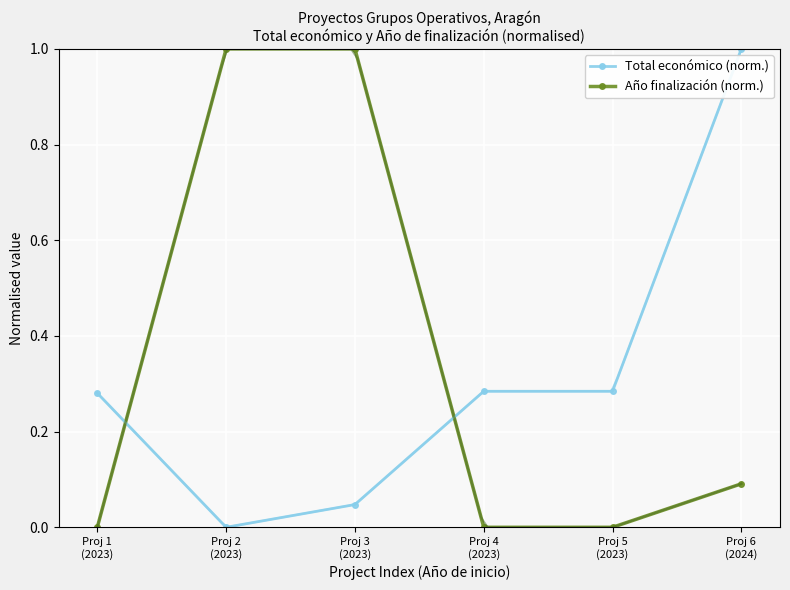

How many lines are shown in the chart?

2